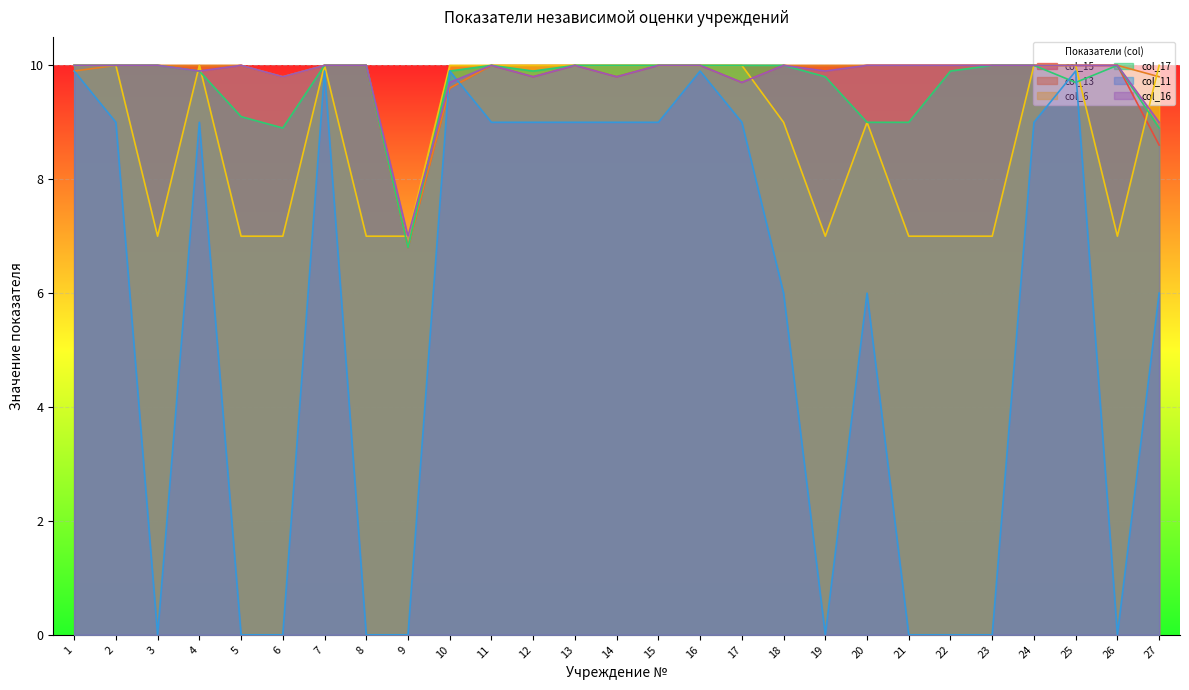

How many times do col_13 and col_6 cross each other?

2